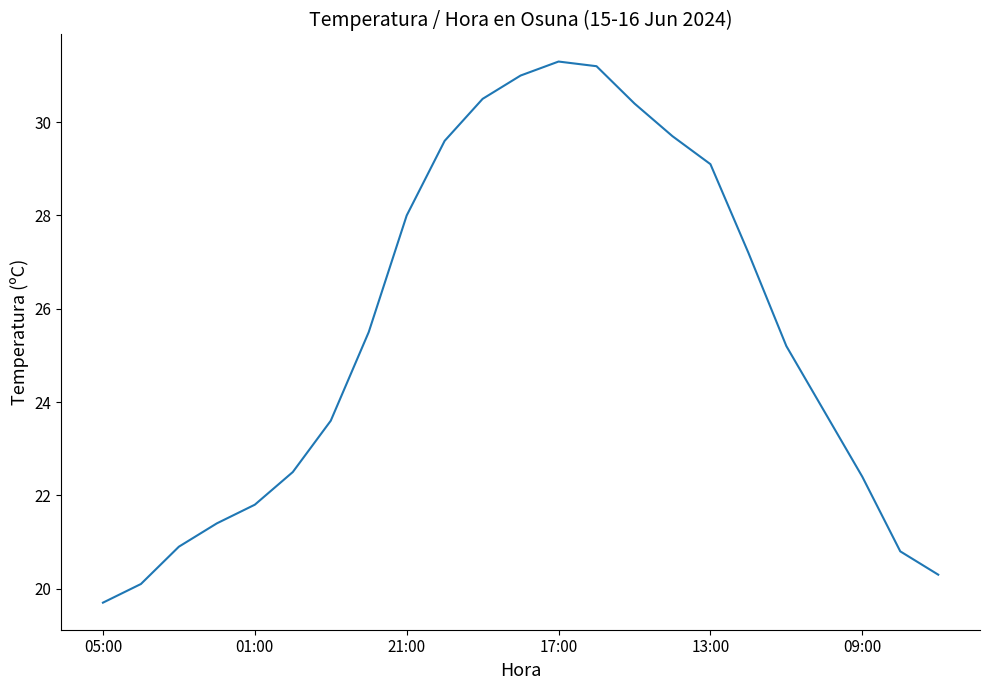

What is the difference between the maximum and minimum values?

11.6